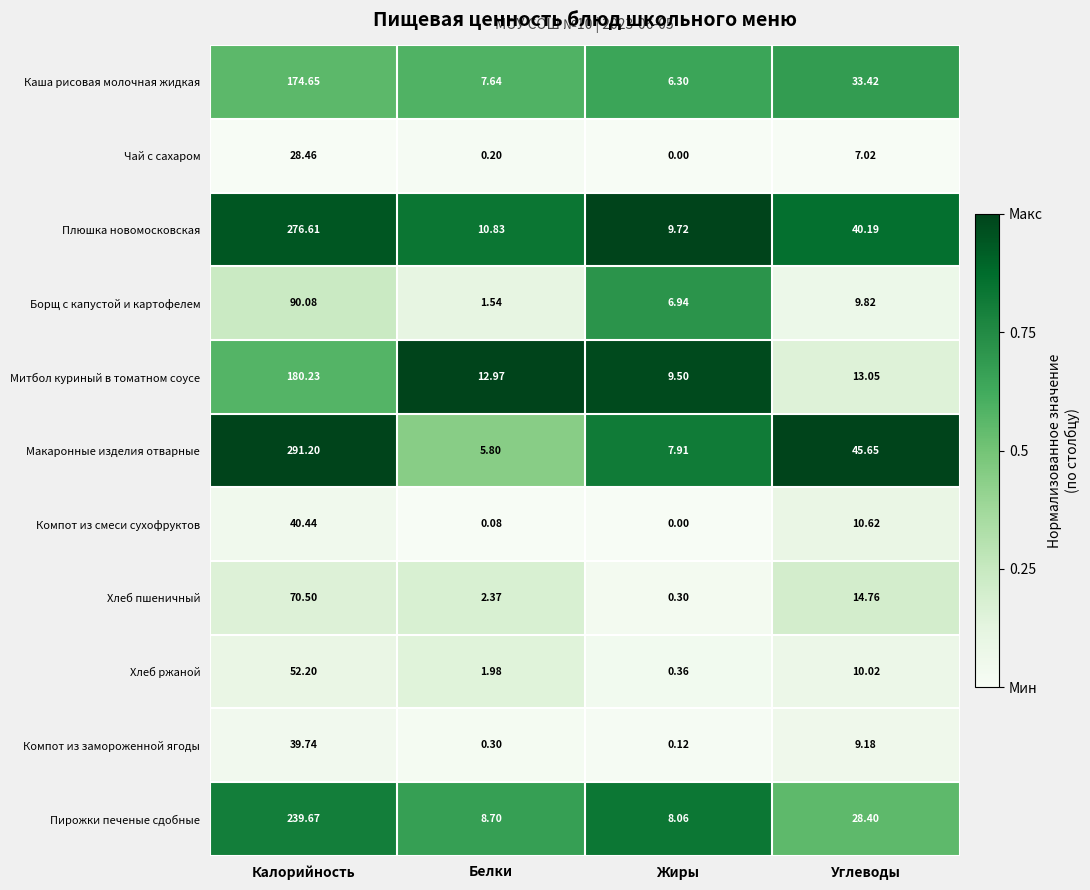

What is the spread (max minus min) of values at Углеводы?

38.6